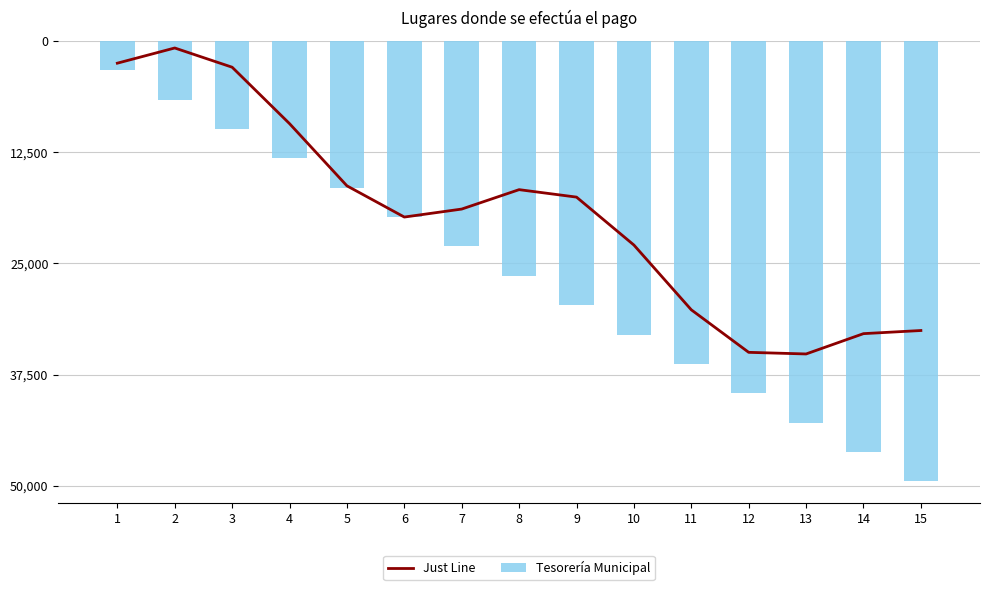

What is the maximum value for Tesorería Municipal?

-3300.0